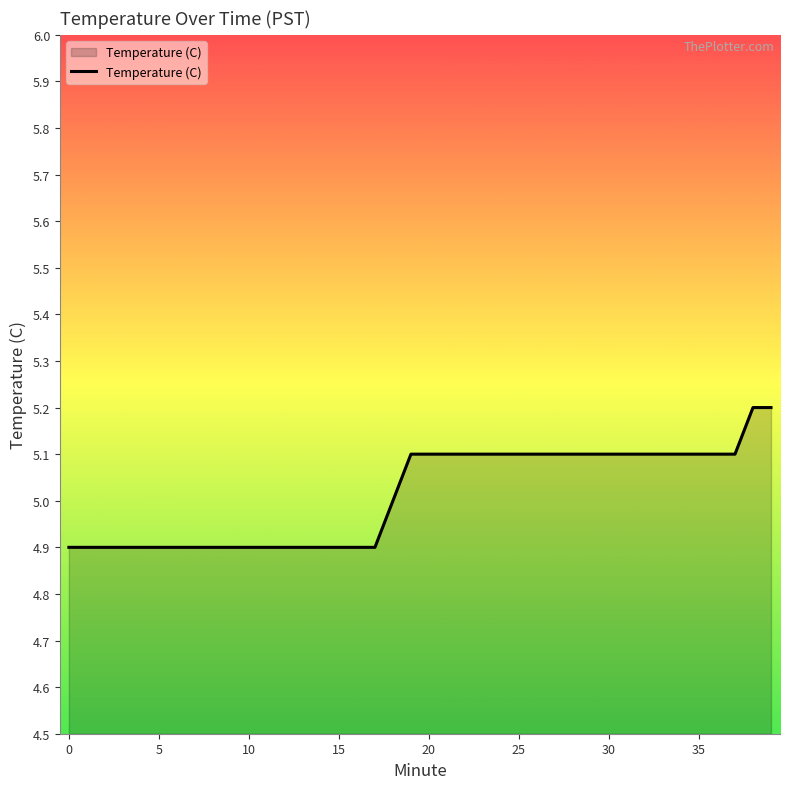

Reading right to left, extract all data points from this chart.

5.2	5.2	5.1	5.1	5.1	5.1	5.1	5.1	5.1	5.1	5.1	5.1	5.1	5.1	5.1	5.1	5.1	5.1	5.1	5.1	5.1	5.0	4.9	4.9	4.9	4.9	4.9	4.9	4.9	4.9	4.9	4.9	4.9	4.9	4.9	4.9	4.9	4.9	4.9	4.9